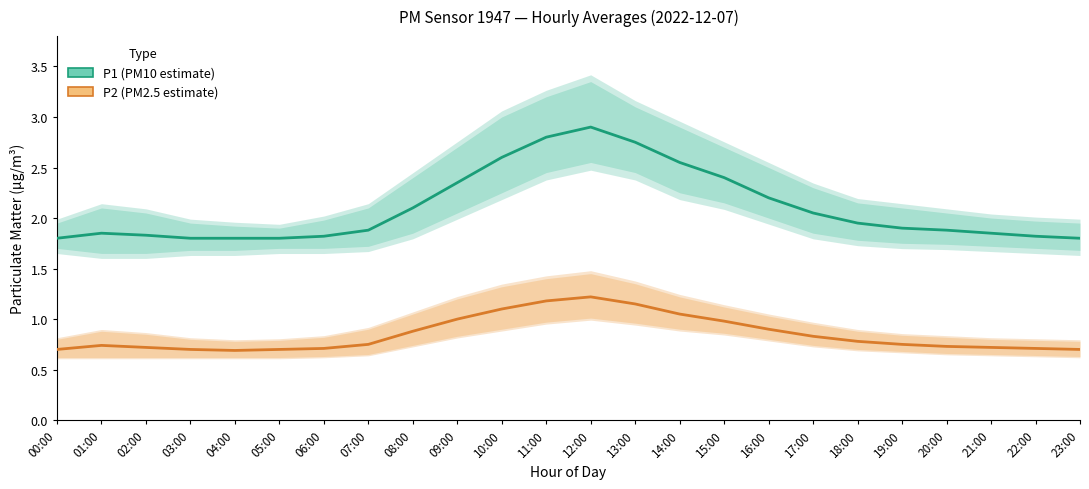

Rank the series at 00:00 from highest to lowest value.

P1 (PM10 estimate), P2 (PM2.5 estimate)